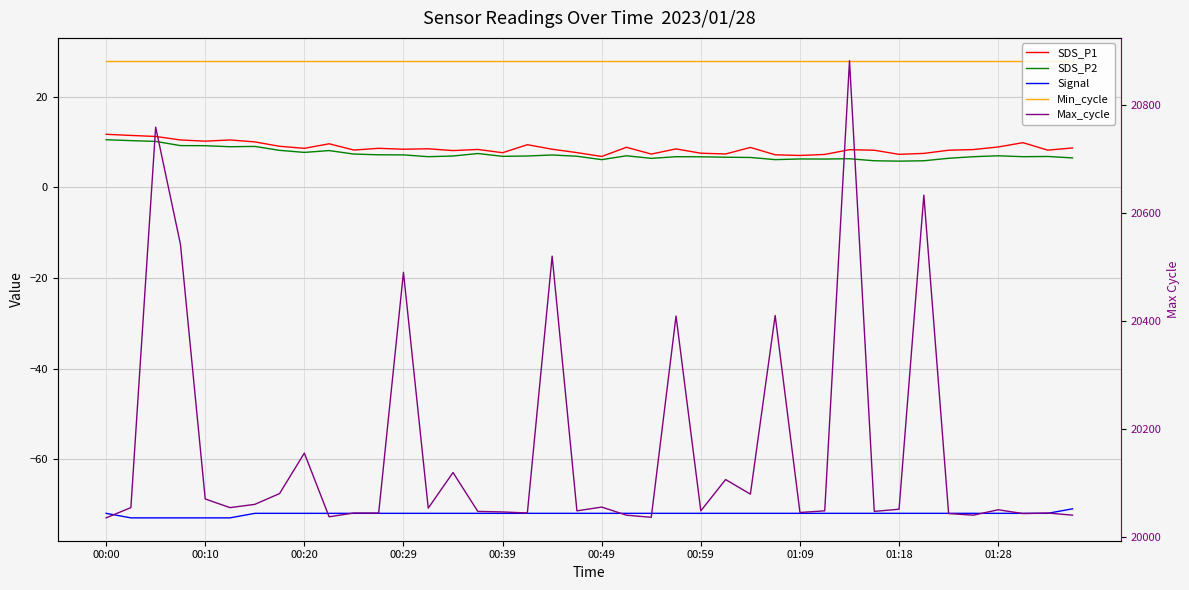

What is the sum of all Min_cycle values?

1120.0